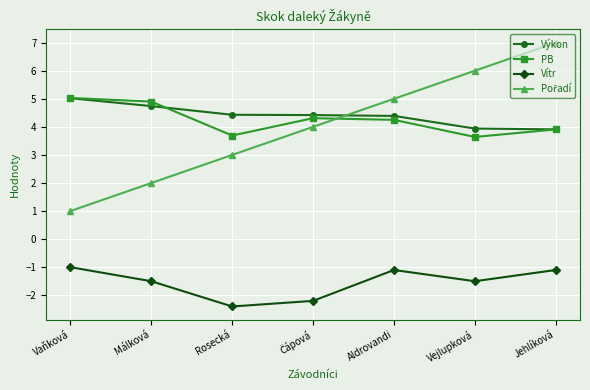

True or false: Vítr and Výkon cross at least once.

False